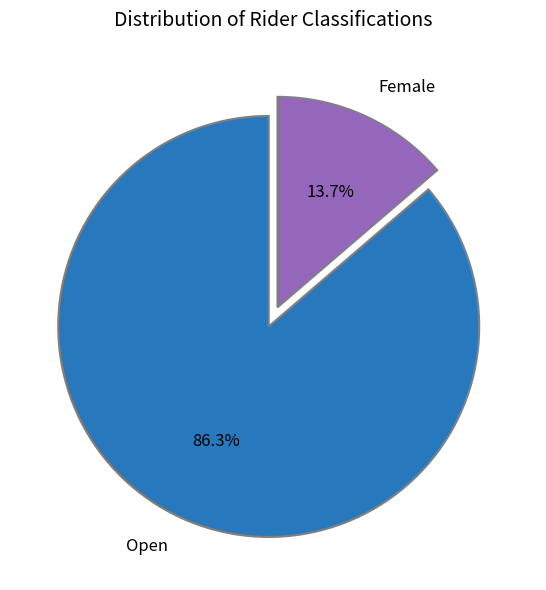

Which category has the smallest portion of the pie?

Female